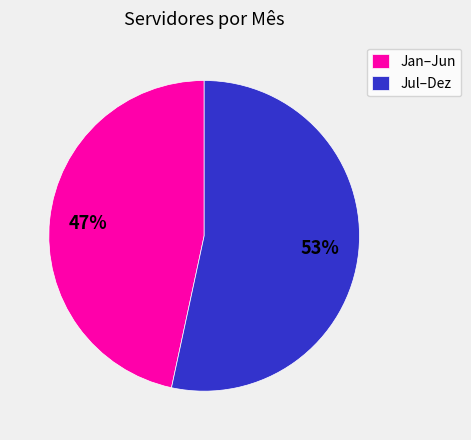

Which has a higher value, Jul–Dez or Jan–Jun?

Jul–Dez